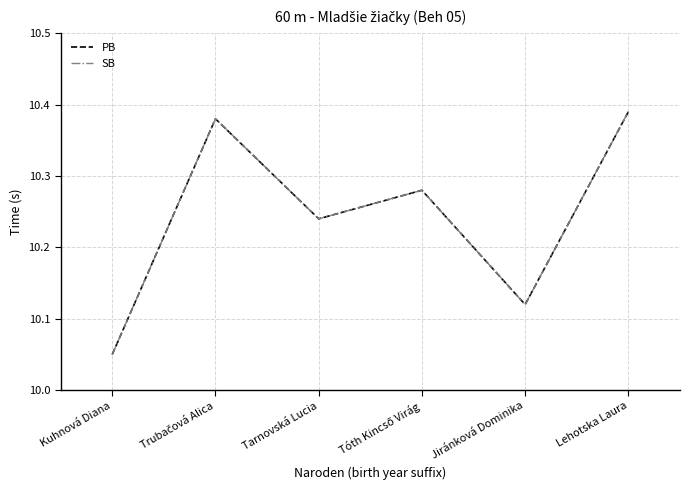

Does the chart display data point markers on the line(s)?

No